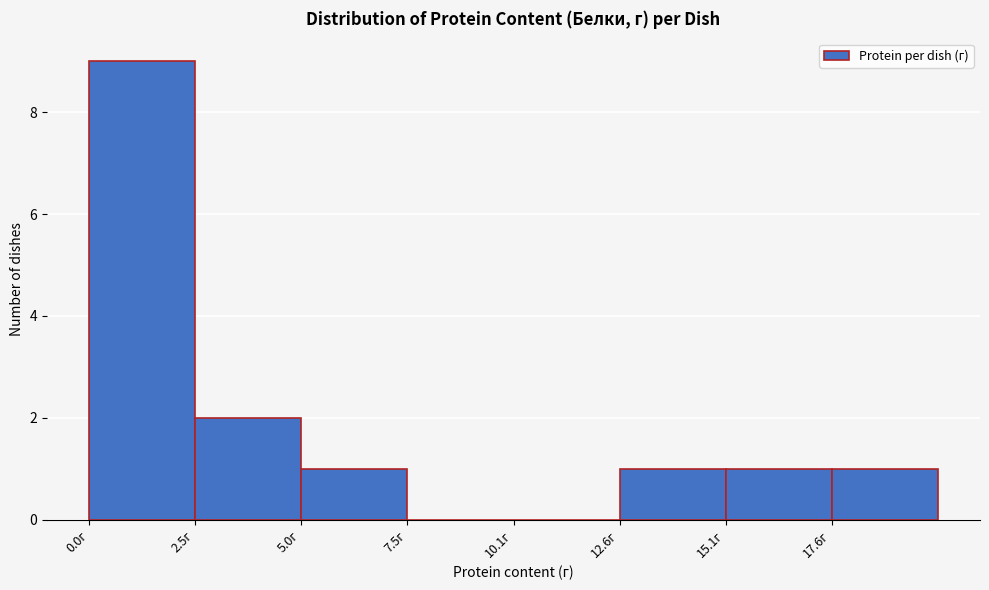

Reading left to right, list every bar in this chart as the range it spans on the x-axis followed by its height. Neither the bar edges nor the heights are printed on the chart, so give them approximately, as read against the axes.

0.0 to 2.5: 9
2.5 to 5.0: 2
5.0 to 7.5: 1
7.5 to 10.0: 0
10.0 to 12.5: 0
12.5 to 15.0: 1
15.0 to 17.5: 1
17.5 to 20.0: 1